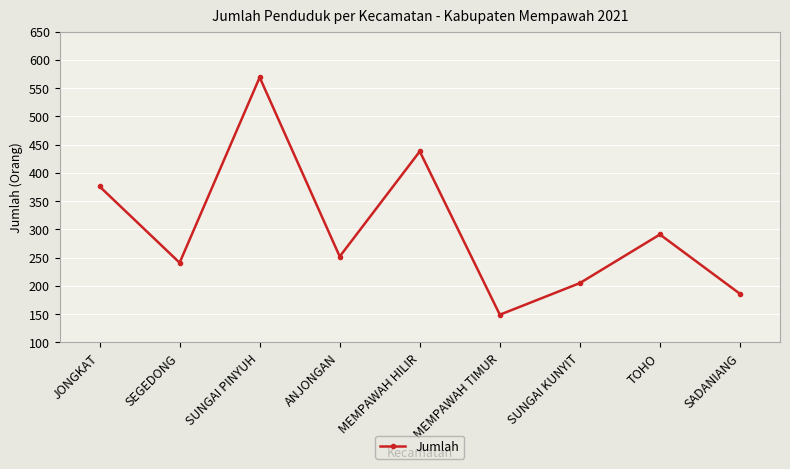

Approximately how many times larger is the value at MEMPAWAH HILIR compared to SEGEDONG?

1.8